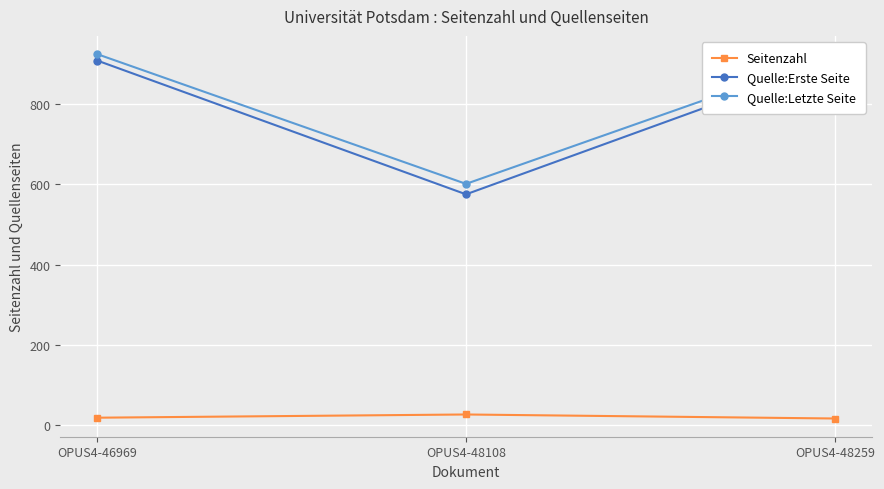

Is this an area chart (filled region under the line)?

No